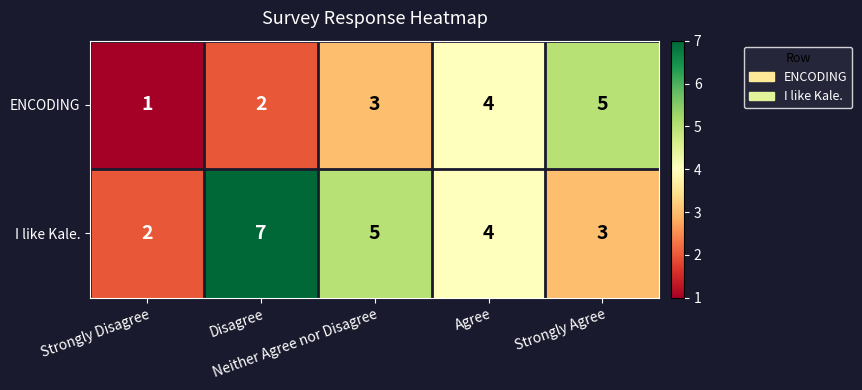

Which series has the largest range (max minus min)?

I like Kale.